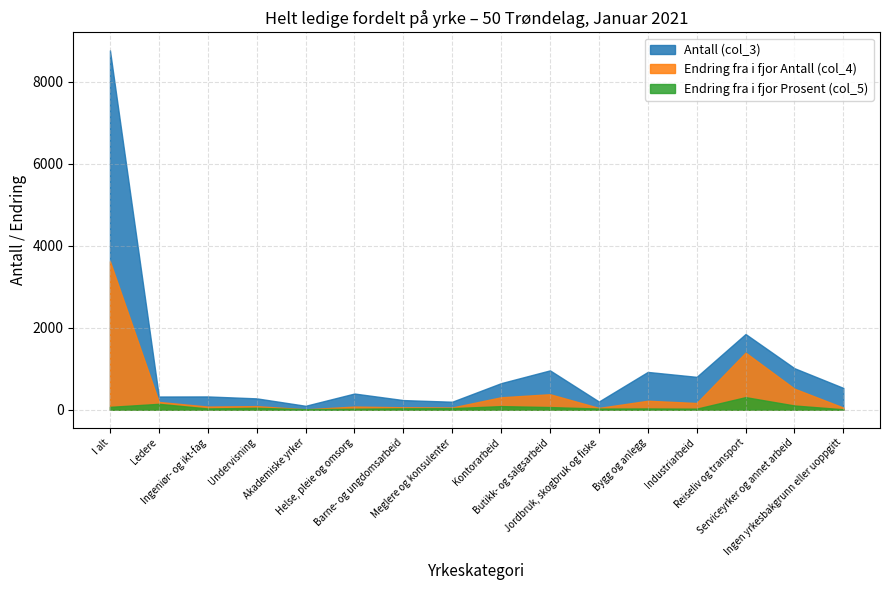

How many lines are shown in the chart?

3